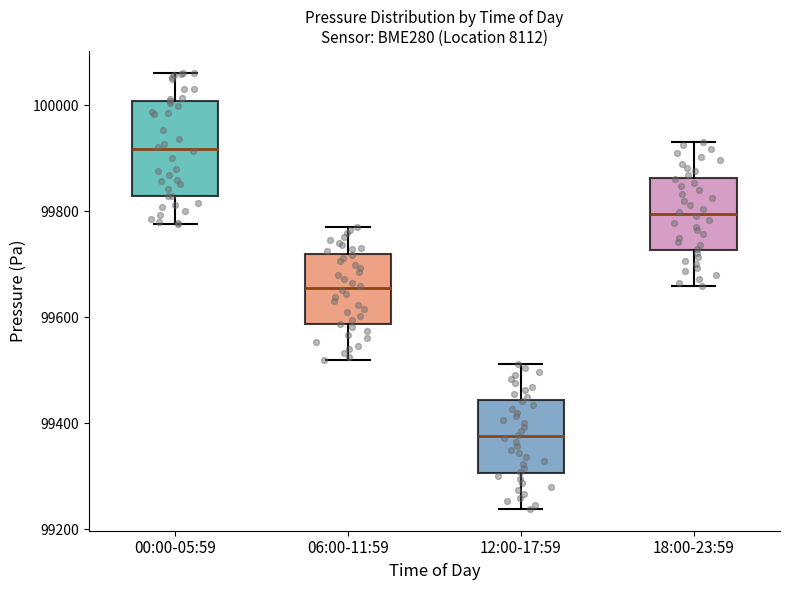

Where does the lower whisker of the box for 06:00-11:59 end on the y-axis? The values are not printed on the chart, so give them approximately, as read against the axis.

99520